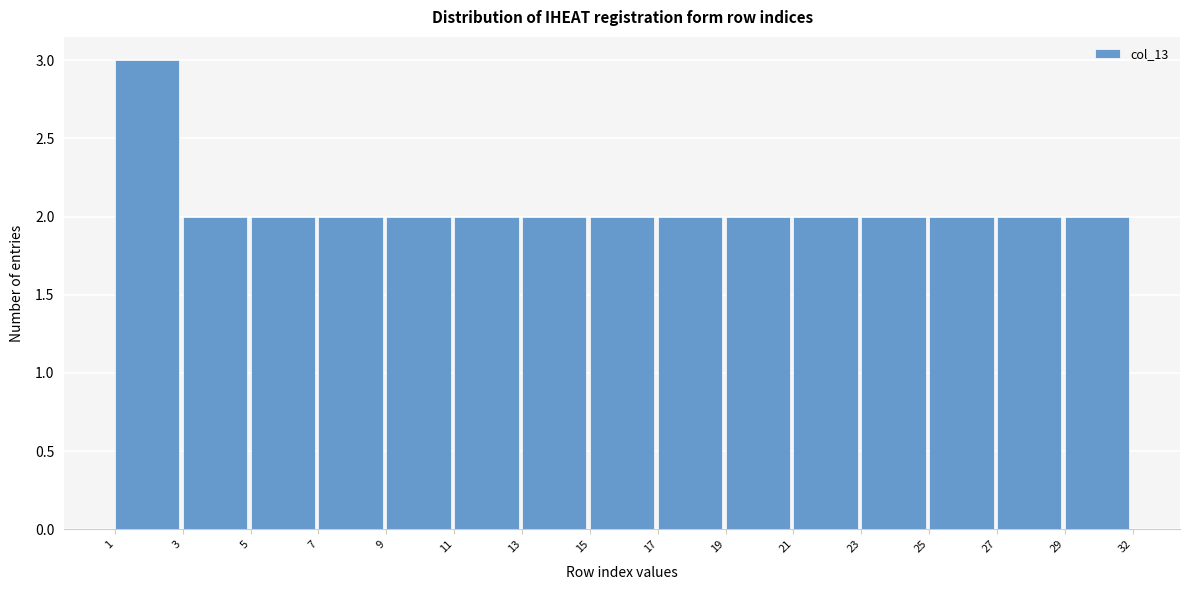

Reading right to left, transcribe all the data shown in this chart.

29=2	27=2	25=2	23=2	21=2	19=2	17=2	15=2	13=2	11=2	9=2	7=2	5=2	3=2	1=3